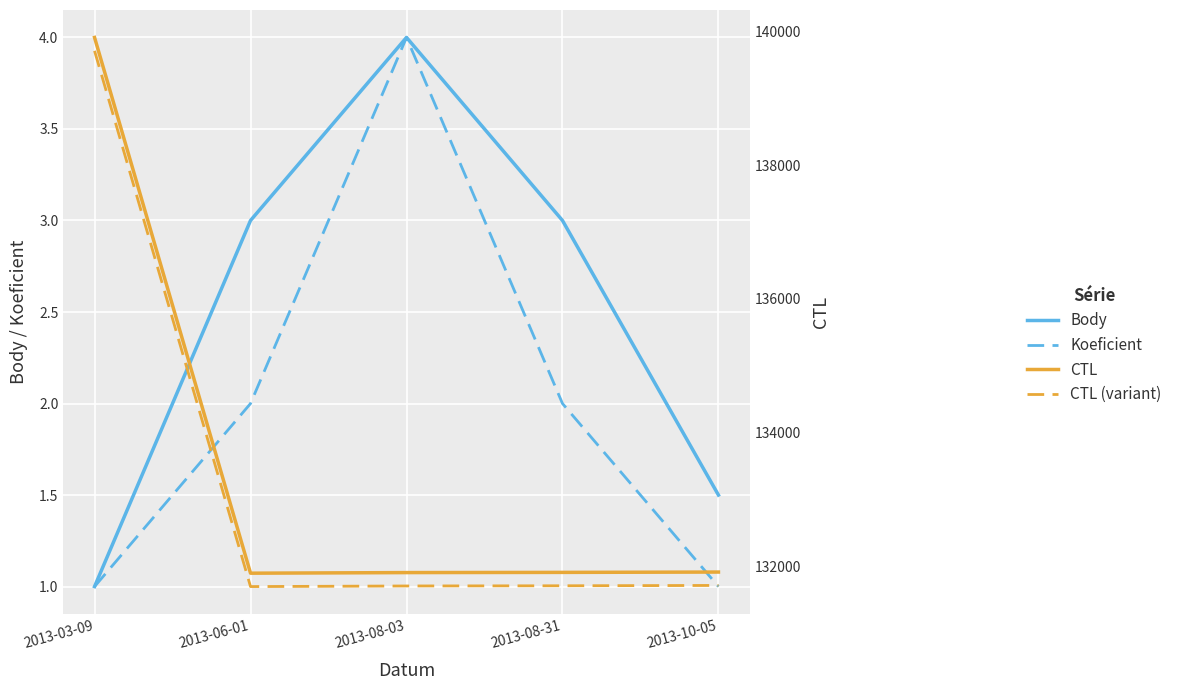

Which label corresponds to the largest value in the chart?

2013-03-09